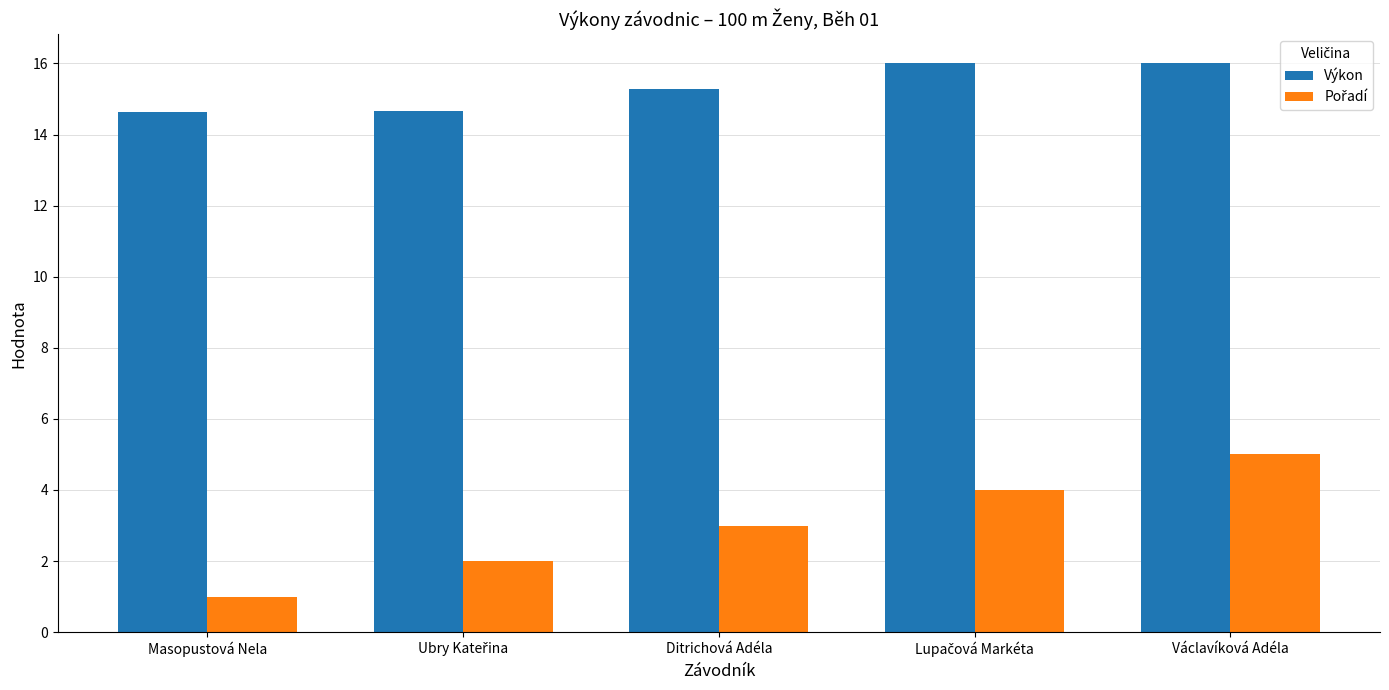

What is the lowest value of the Výkon series?

14.6